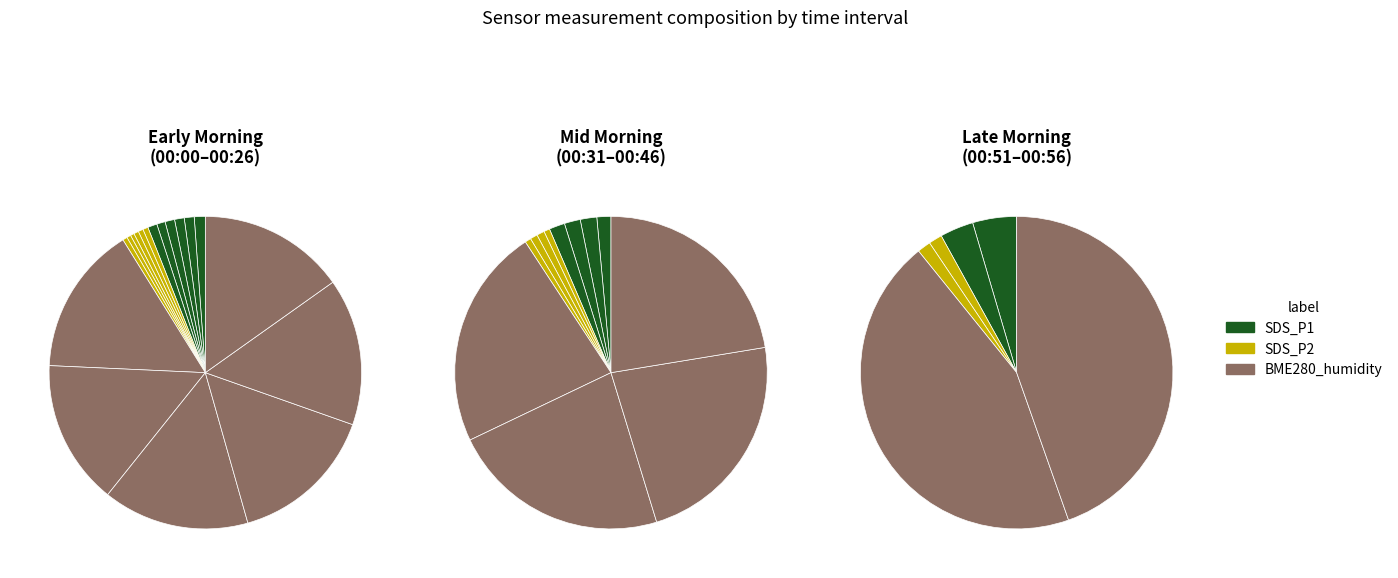

Rank the categories by SDS_P2 value from lowest to highest.

00:16, 00:31, 00:21, 00:46, 00:51, 00:56, 00:26, 00:11, 00:05, 00:41, 00:36, 00:00